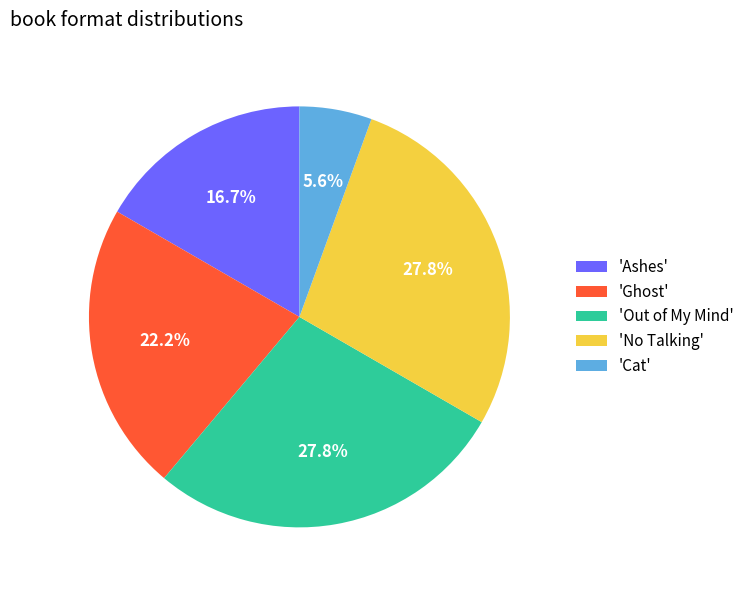

Is there any slice that represents more than half of the pie?

No